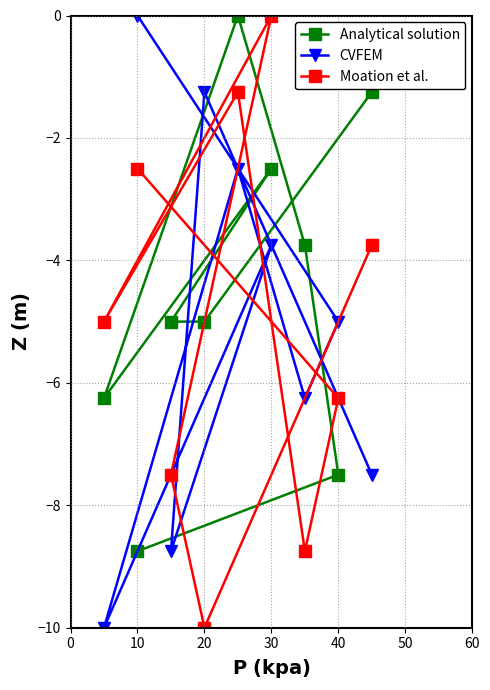

Which series has the largest total across all categories?

Analytical solution